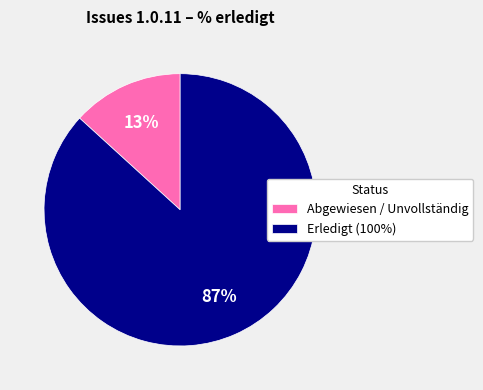

True or false: Erledigt (100%) accounts for 82% of the total.

False